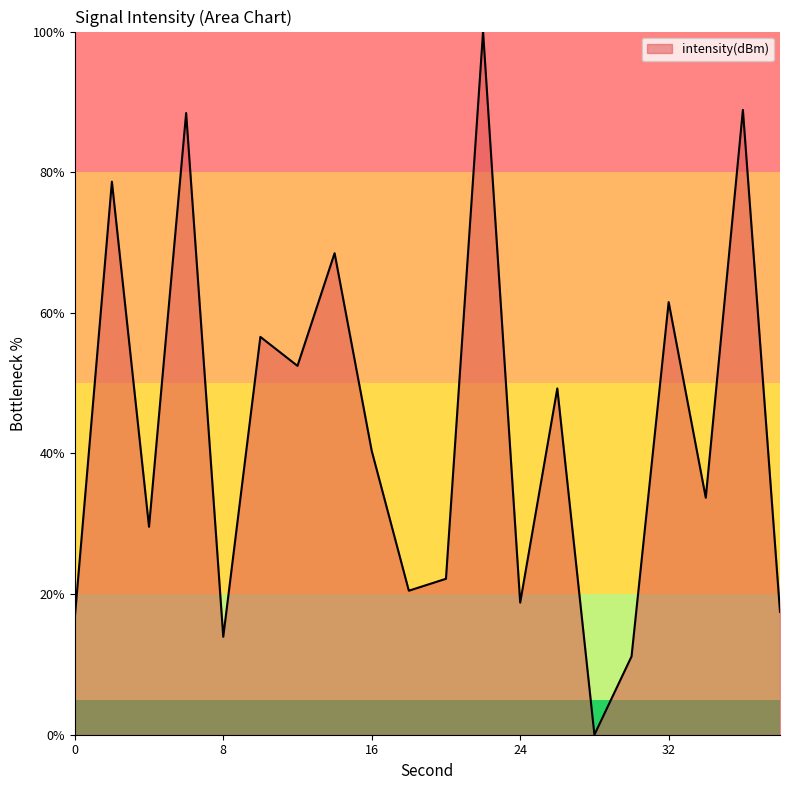

What is the greatest value displayed?

100.0